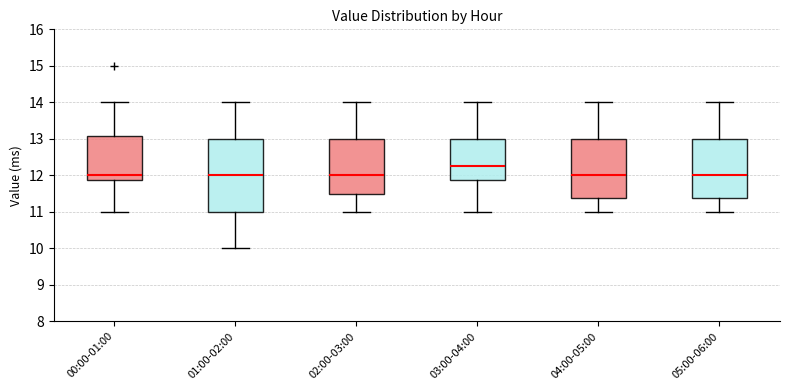

Reading left to right, read every box against the y-axis: the position of its median line, the range the box covers, and the ends of its whiskers. The values are not printed on the chart, so give them approximately, as read against the axis.

00:00-01:00: median 12.0, box 11.9 to 13.1, whiskers 11.0 to 14.0
01:00-02:00: median 12.0, box 11.0 to 13.0, whiskers 10.0 to 14.0
02:00-03:00: median 12.0, box 11.5 to 13.0, whiskers 11.0 to 14.0
03:00-04:00: median 12.3, box 11.9 to 13.0, whiskers 11.0 to 14.0
04:00-05:00: median 12.0, box 11.4 to 13.0, whiskers 11.0 to 14.0
05:00-06:00: median 12.0, box 11.4 to 13.0, whiskers 11.0 to 14.0